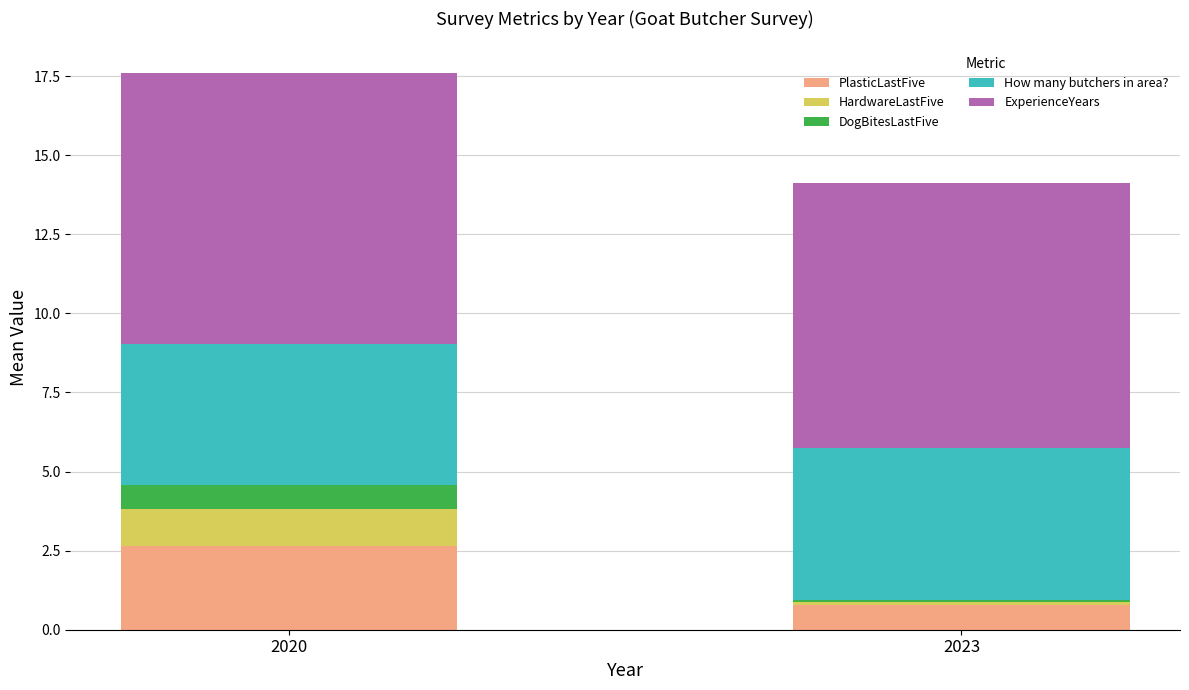

At which category is the sum across all series the highest?

2020